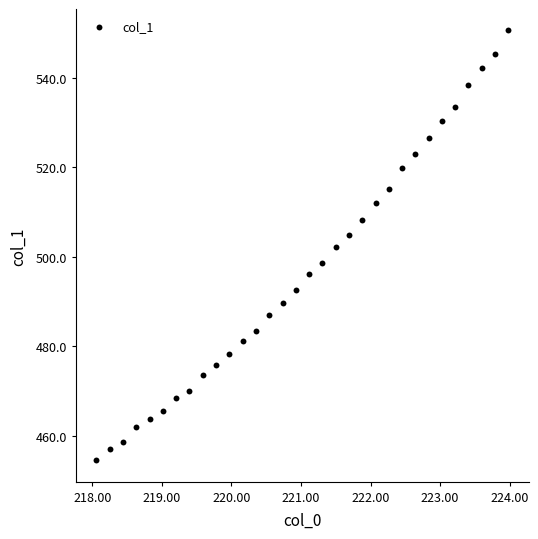

What is the range of Y values (max minus min)?

96.1